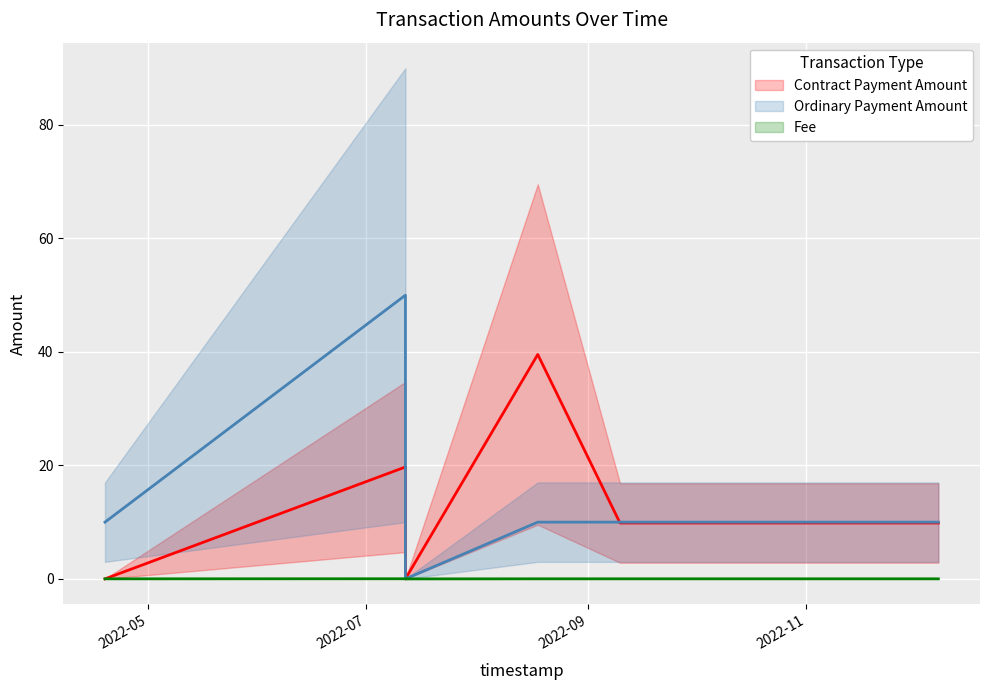

How many series are shown in this chart?

3